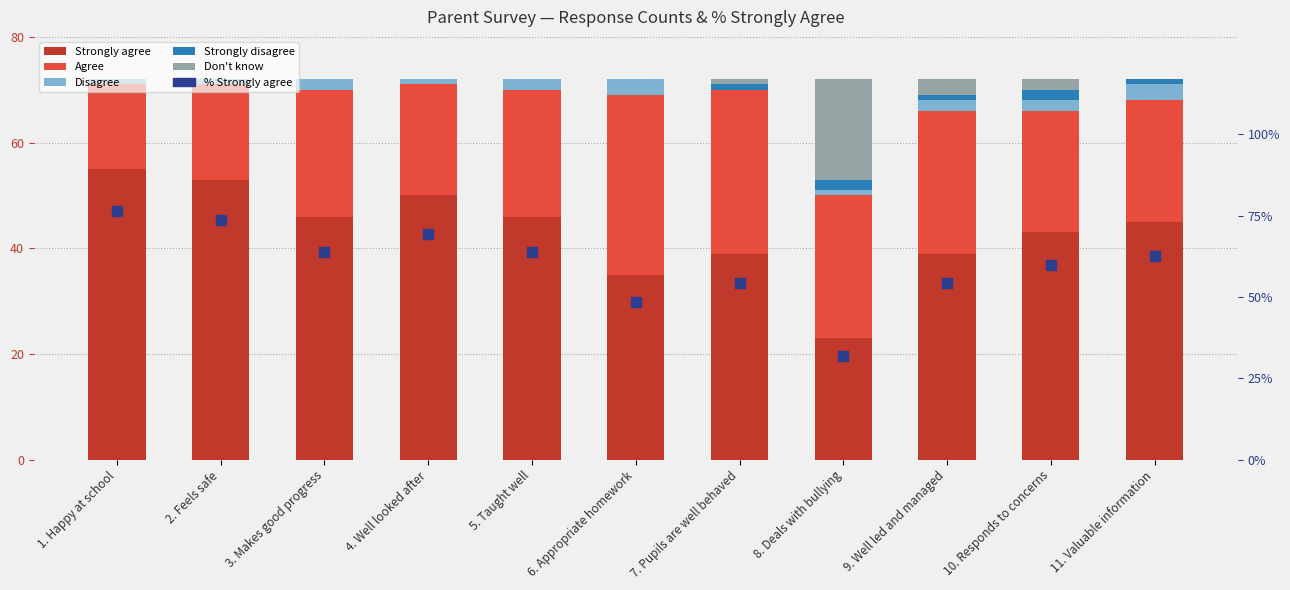

Which series reaches the minimum Y coordinate?

Disagree